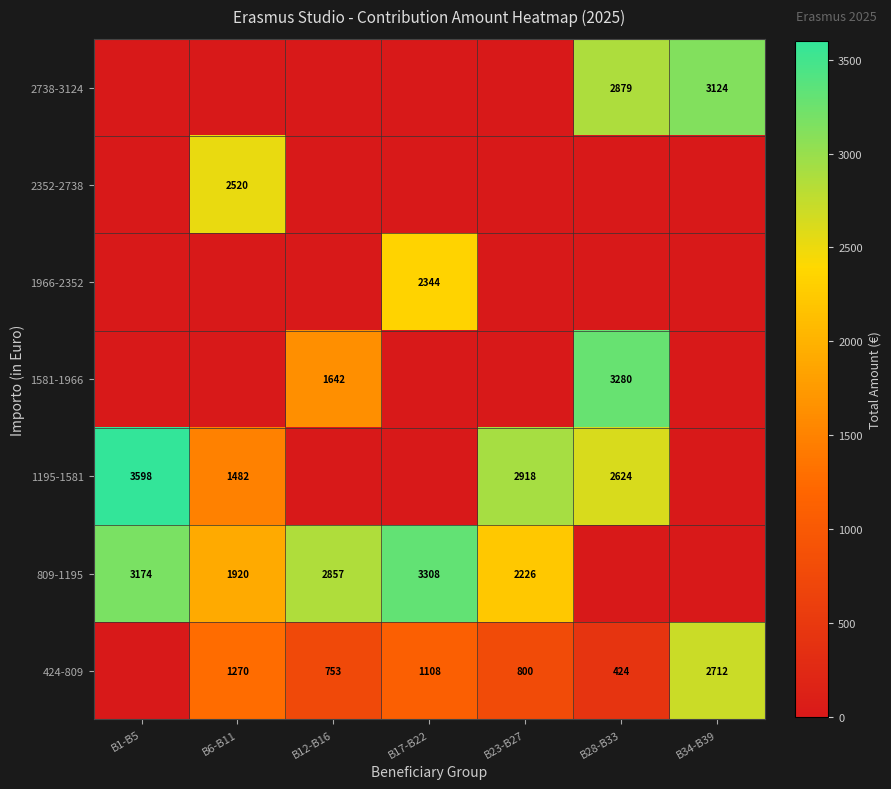

The 1966-2352 series shows 2344 at B17-B22. True or false?

True